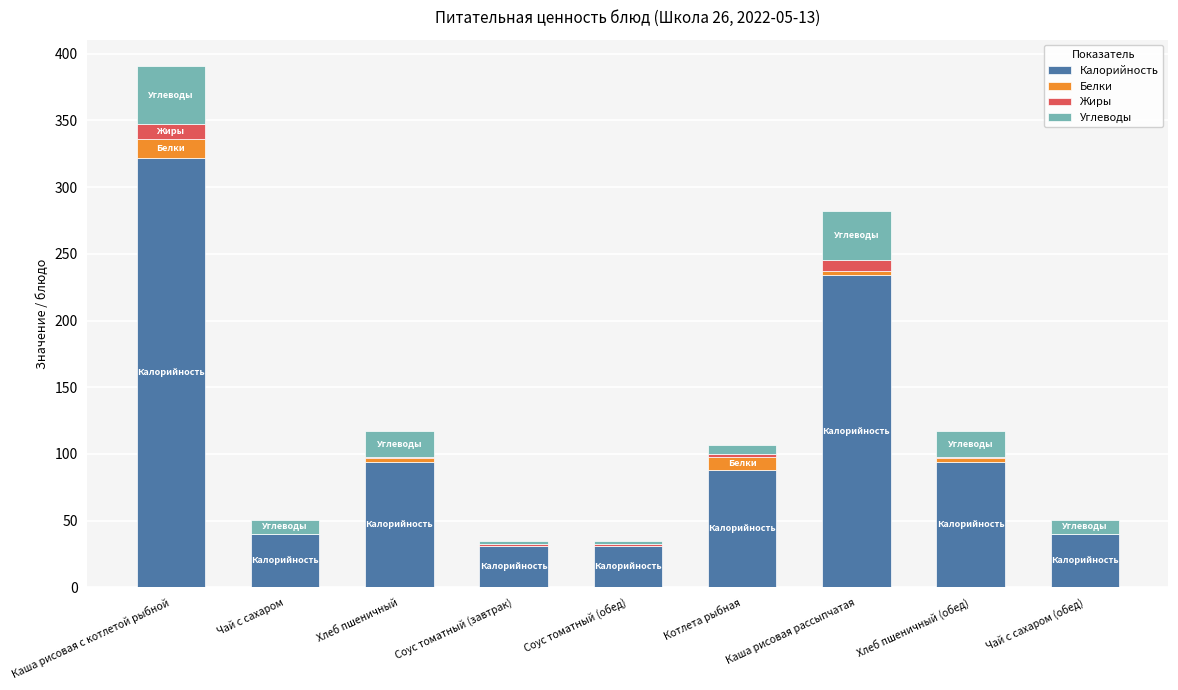

Which category has the highest value in the Калорийность series?

Каша рисовая с котлетой рыбной